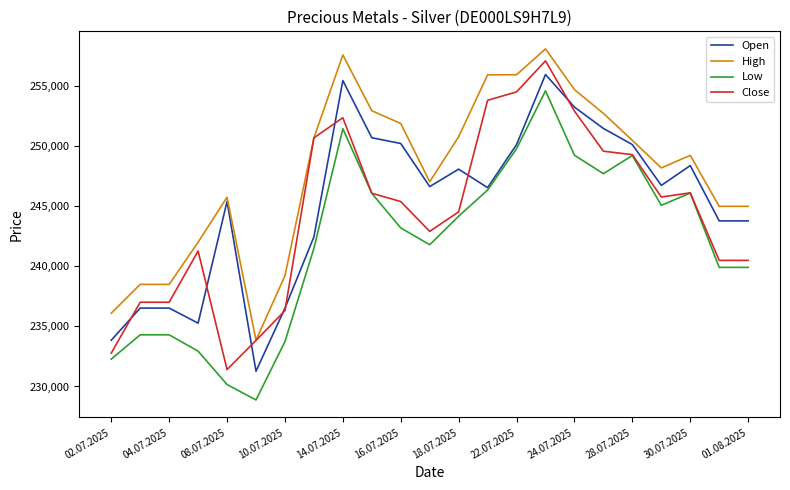

True or false: High and Low cross at least once.

False